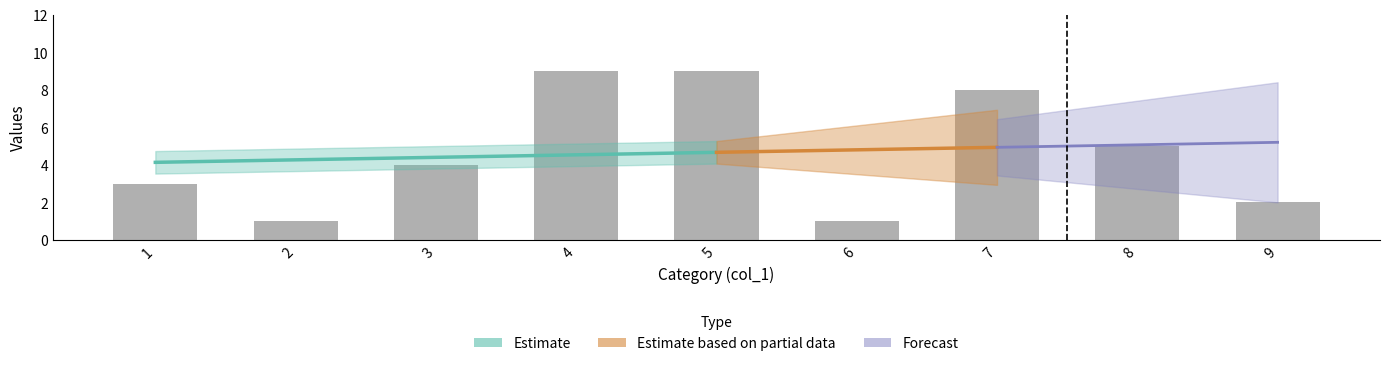

Which category has the lowest value across all series?

2